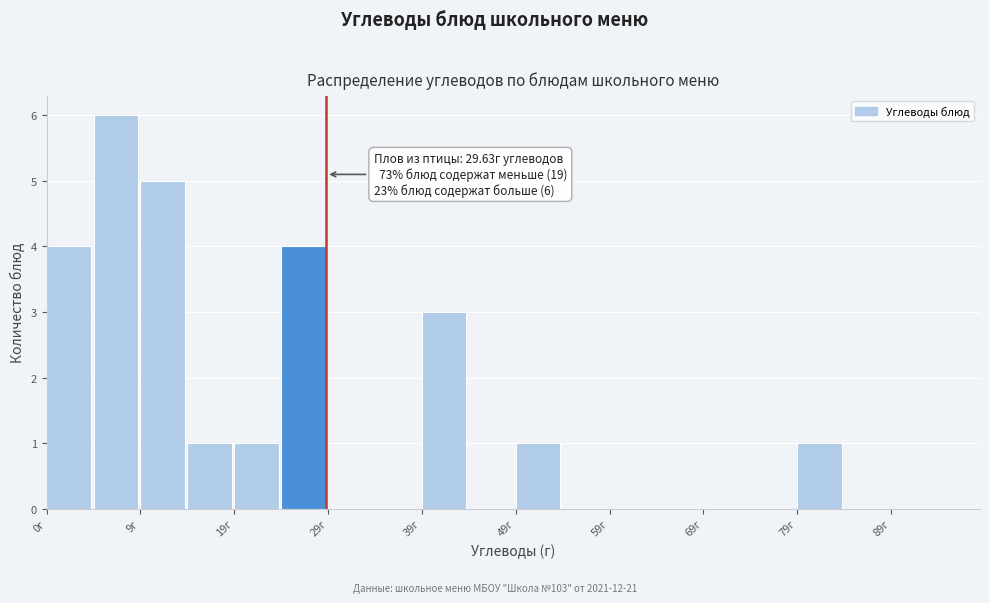

Which range on the x-axis has the tallest bar?

5 to 10